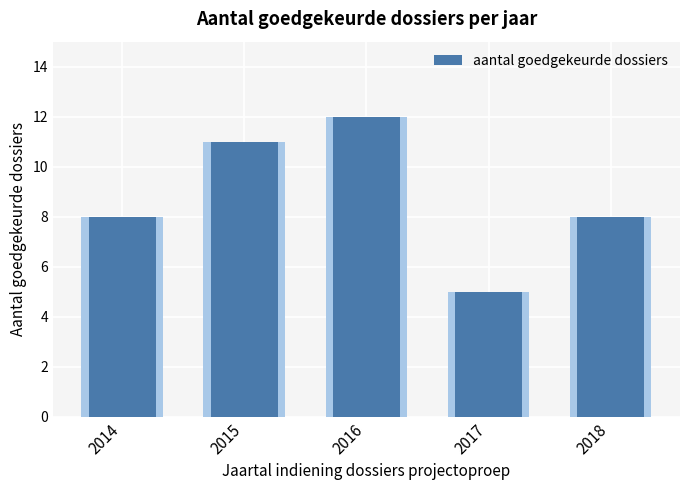

The value at 2015 is 11. True or false?

True